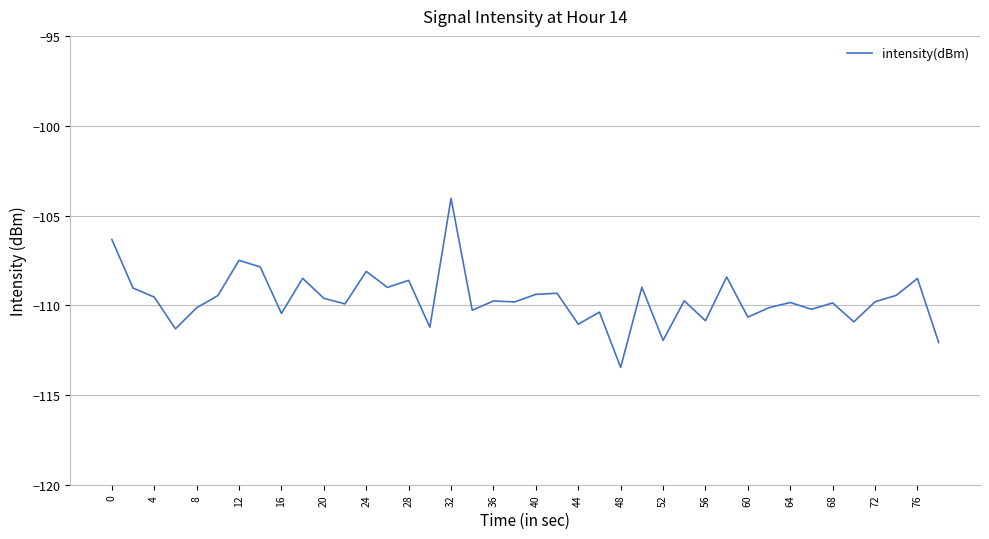

Does the chart display data point markers on the line(s)?

No